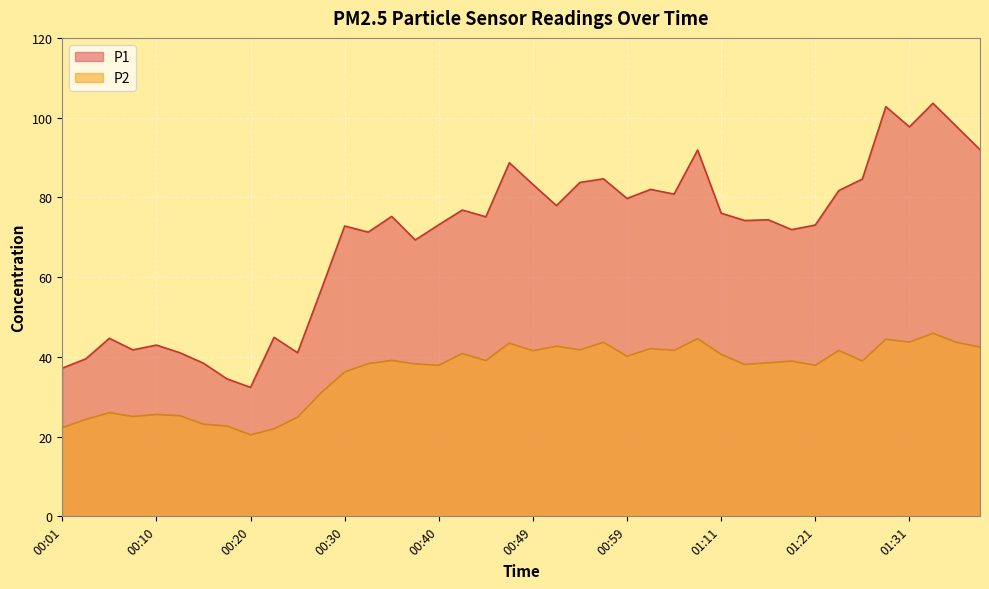

Which category has the highest value across all series?

01:33